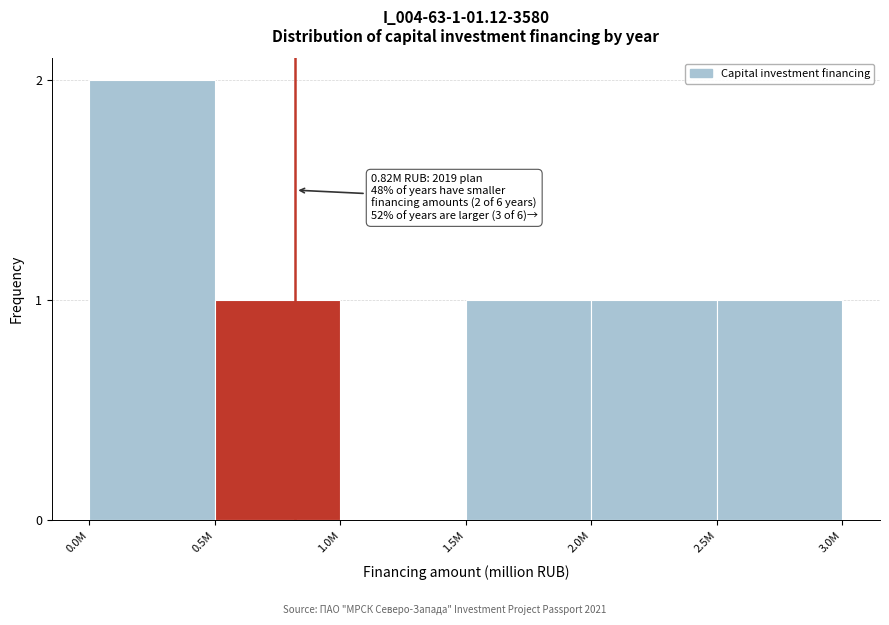

Reading left to right, what are all the values shown in this chart?

0.0M=2	0.5M=1	1.0M=0	1.5M=1	2.0M=1	2.5M=1